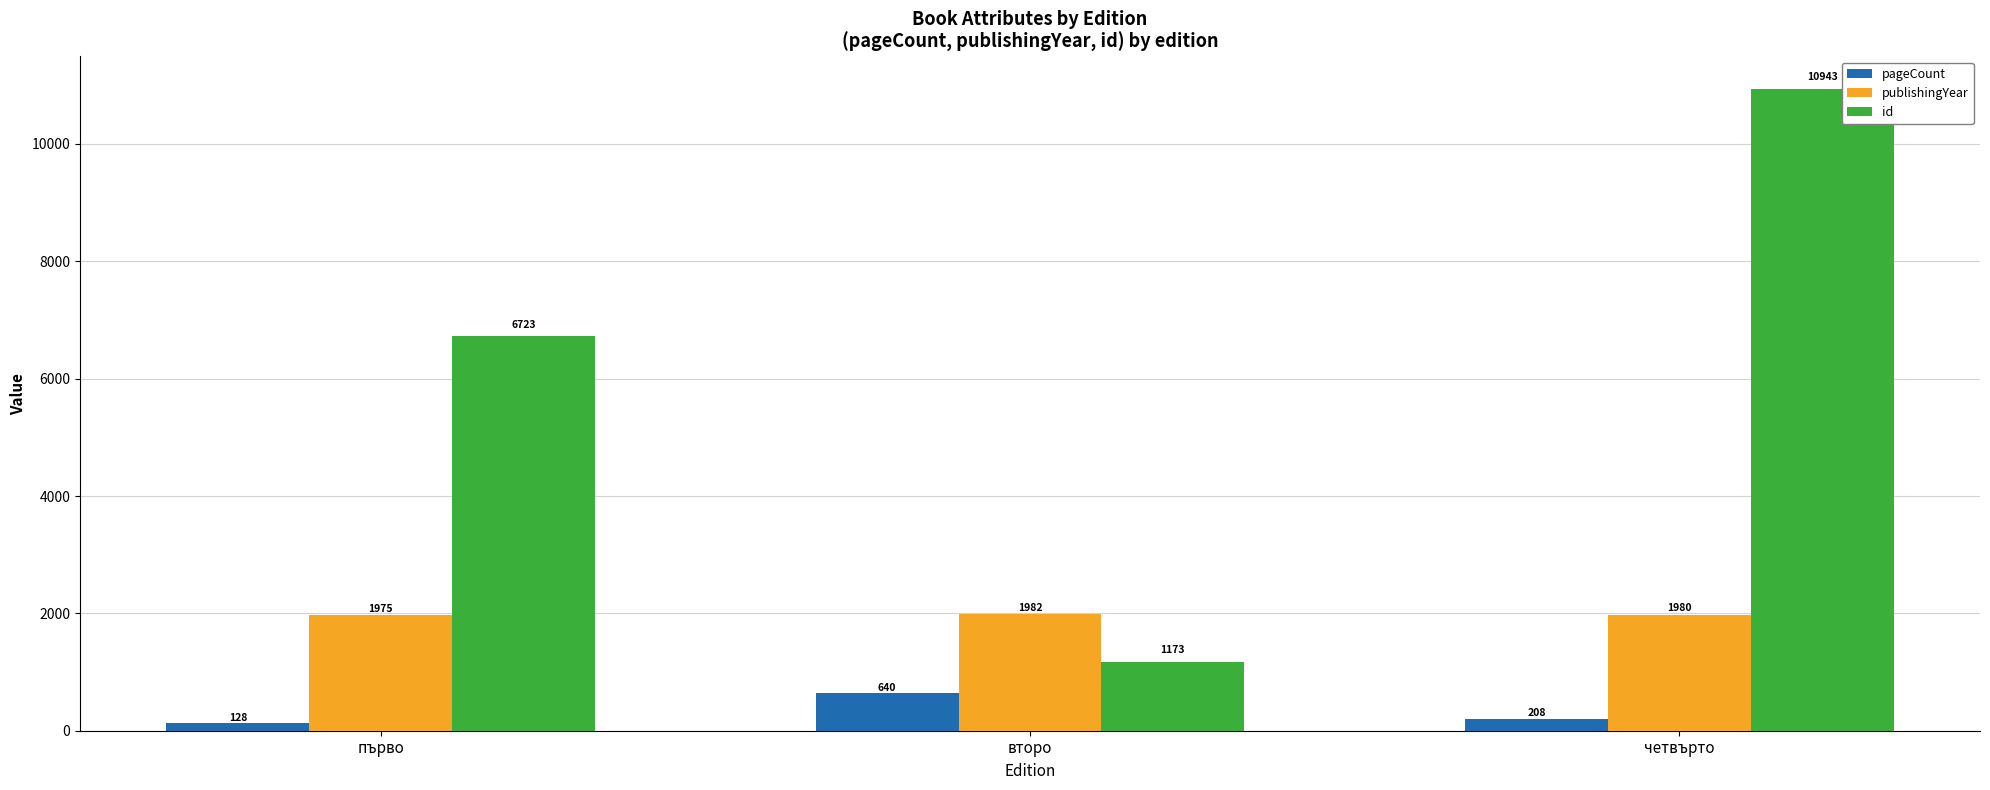

Which series has the largest range (max minus min)?

id